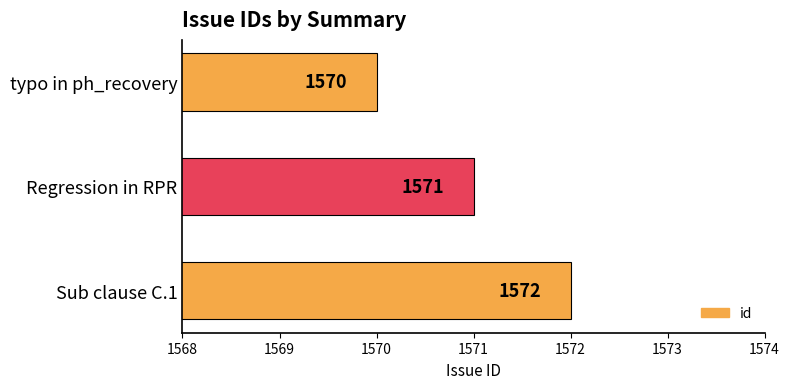

Where is the data nearest to the value 1571?

Regression in RPR